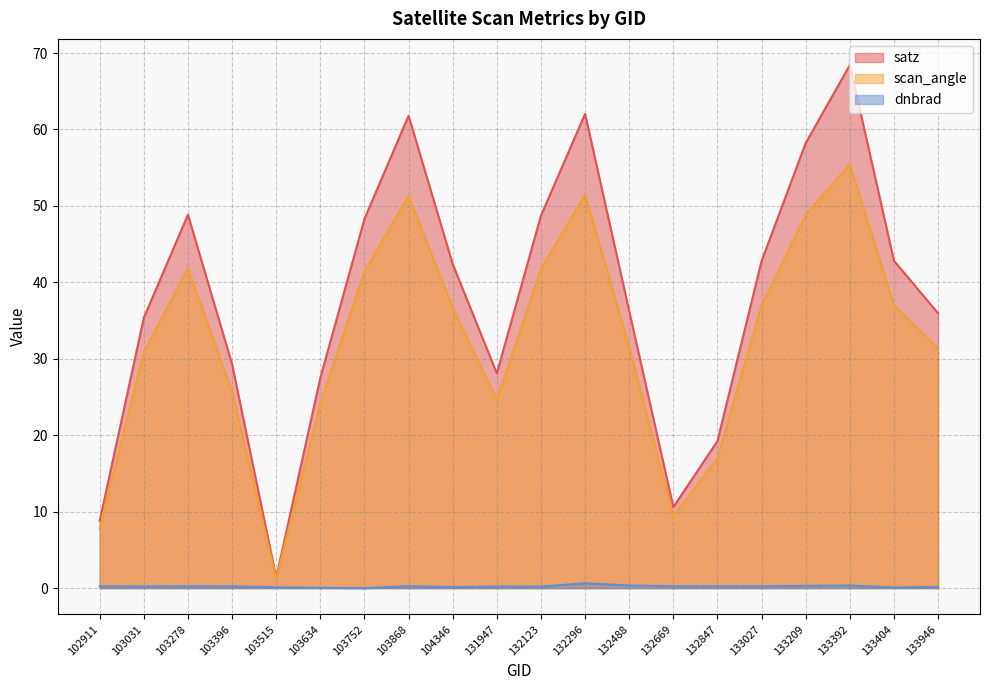

True or false: scan_angle and satz intersect in this chart.

False